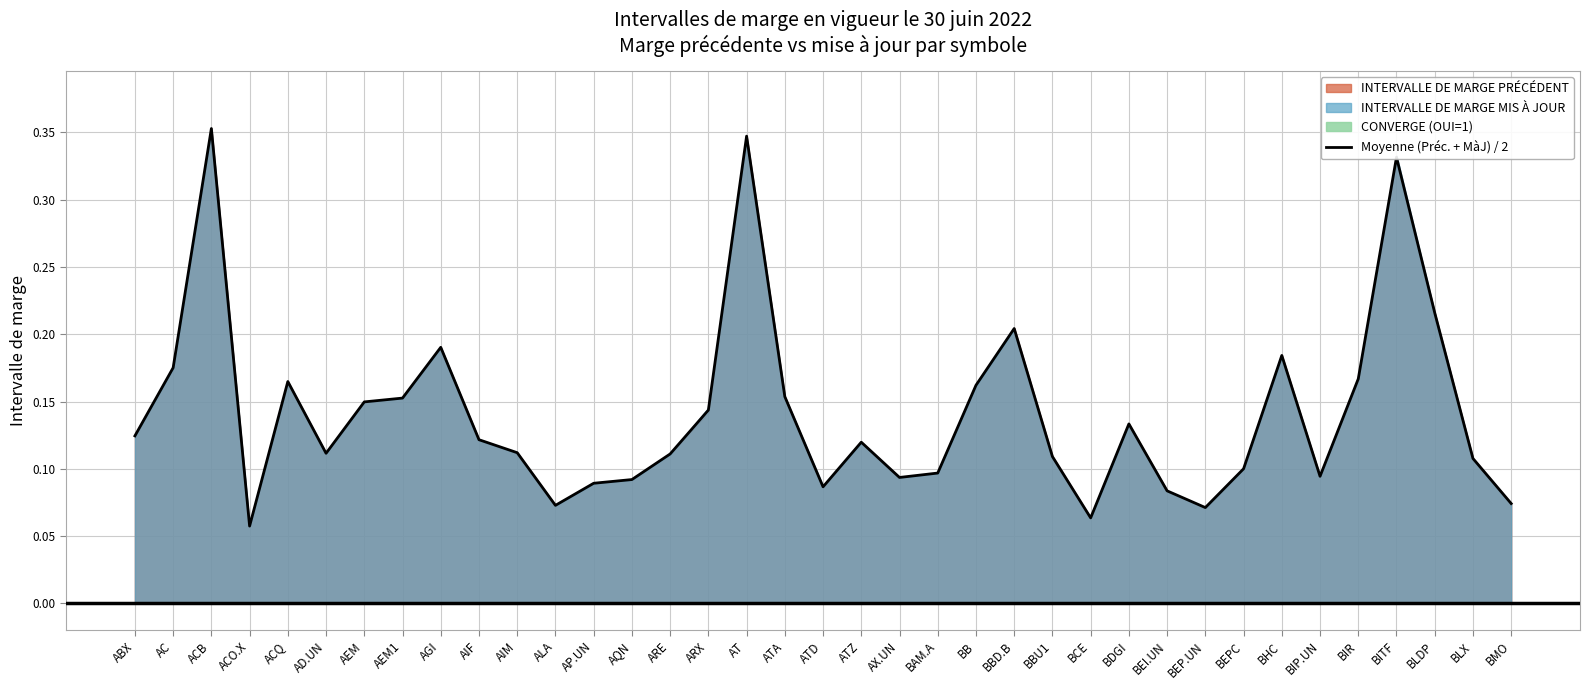

Where is the data nearest to the value 0?

ACO.X